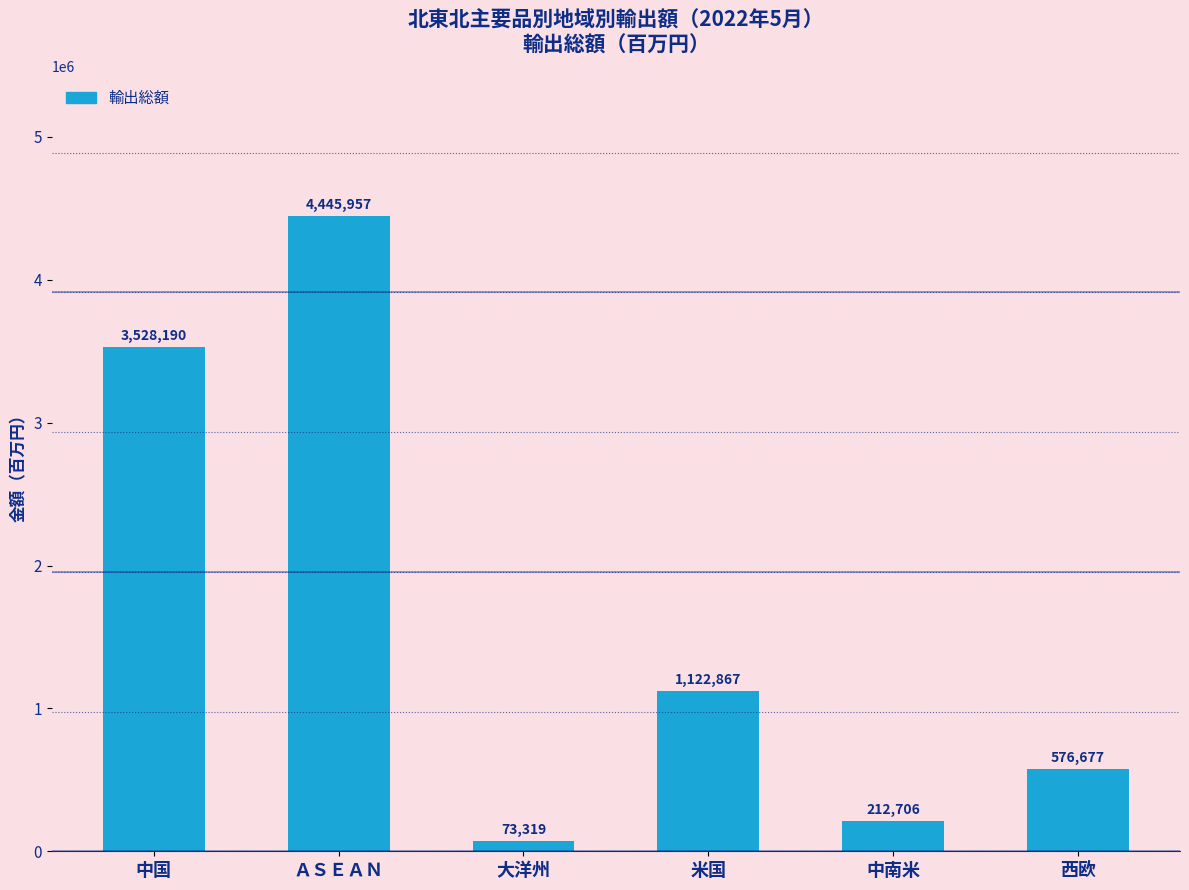

Reading left to right, extract all data points from this chart.

3528190	4445957	73319	1122867	212706	576677